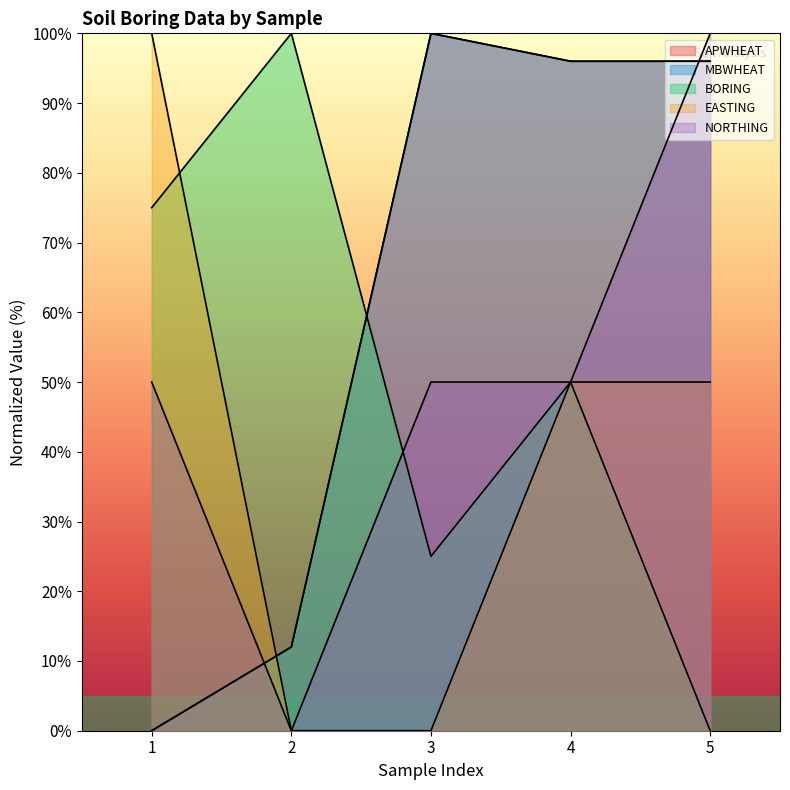

How many intersections are there between NORTHING and MBWHEAT?

2